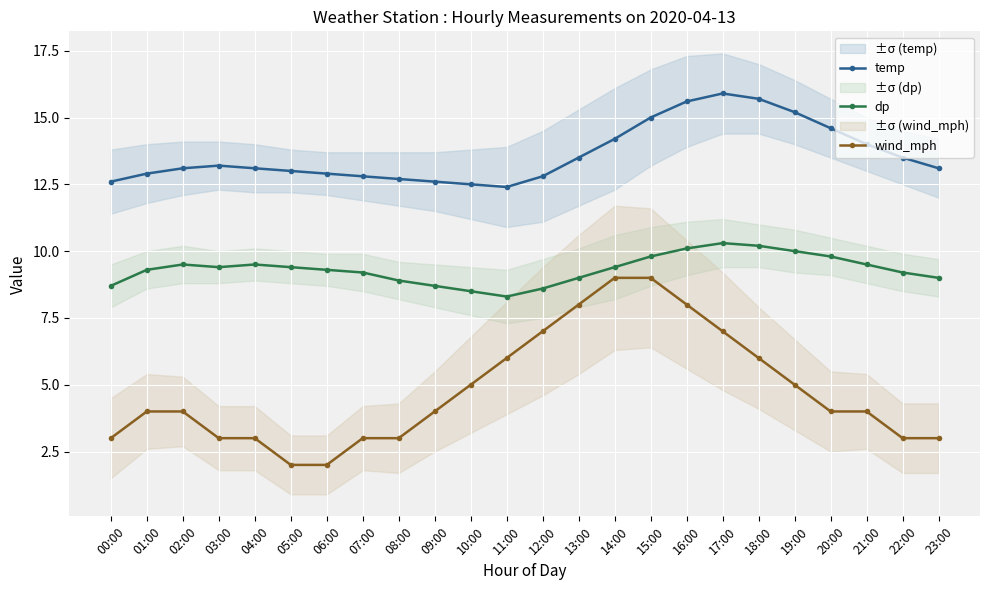

The value of wind_mph at 13:00 is 5.1. True or false?

False